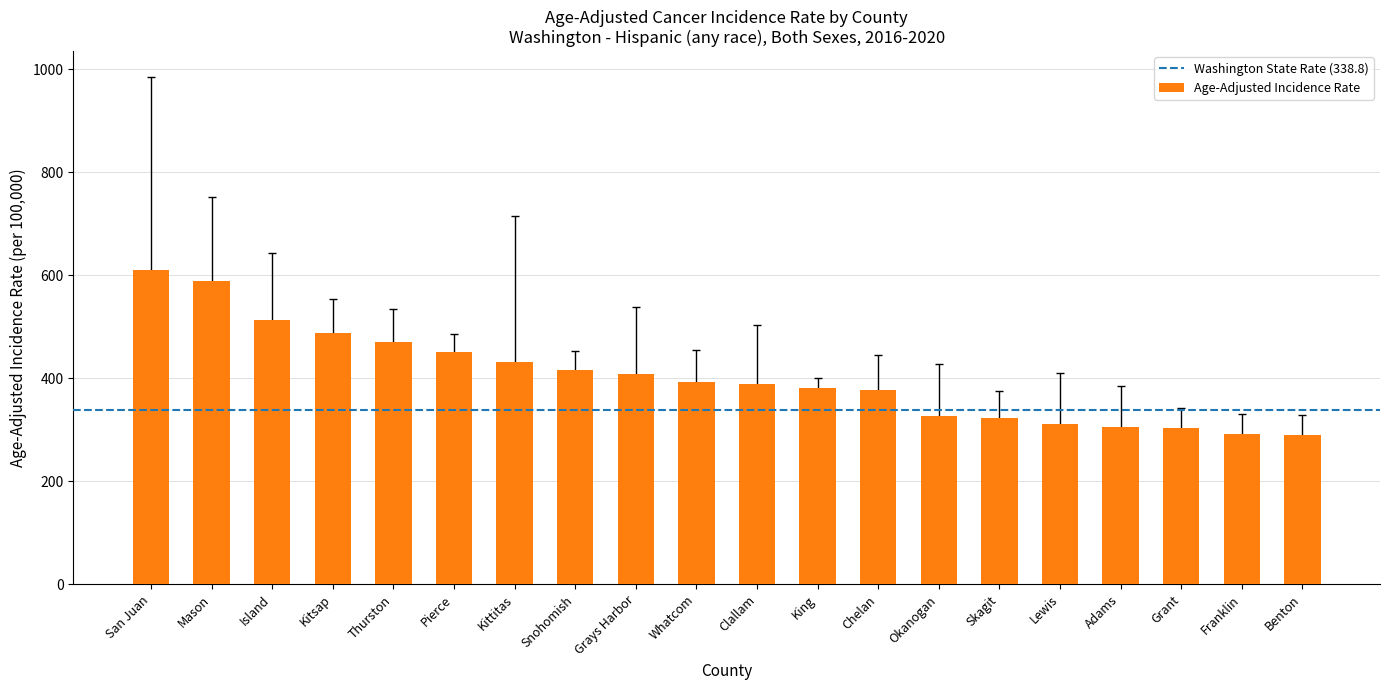

Read the value at Benton.

289.2